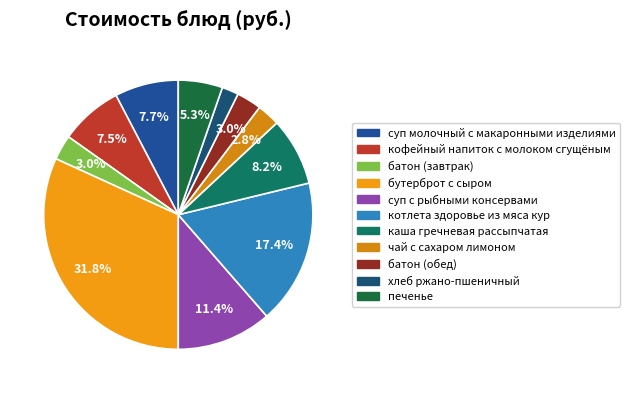

What is the largest slice in the pie chart?

бутерброт с сыром